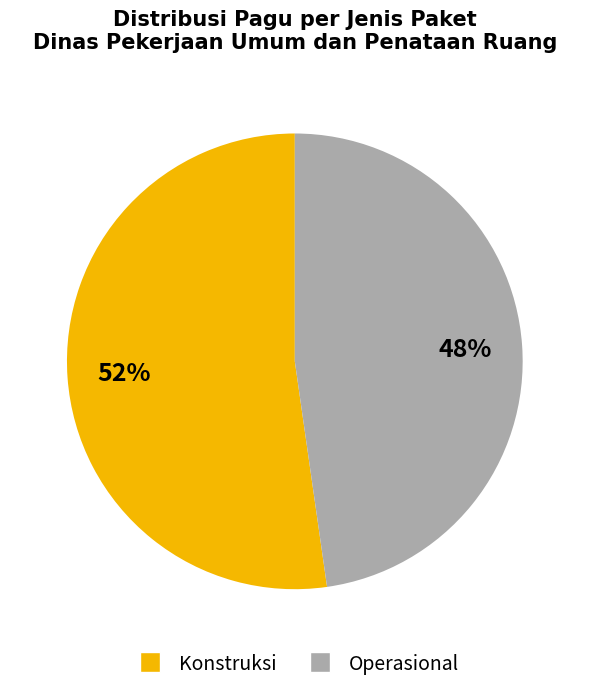

Do Operasional and Konstruksi together represent more than half of the pie?

Yes